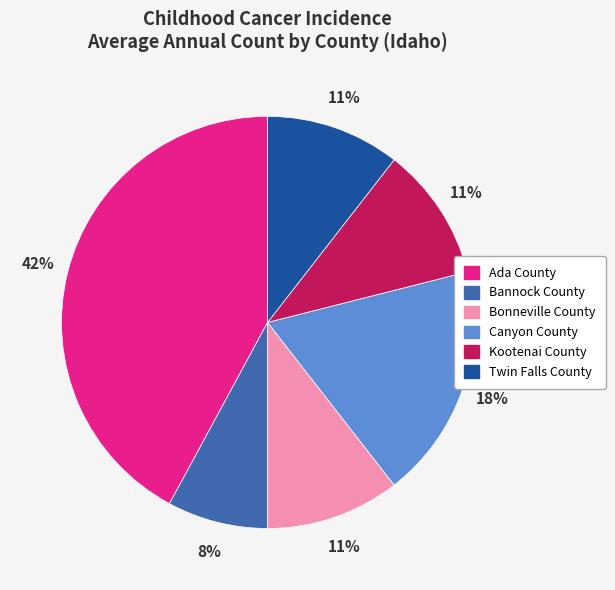

To the nearest percent, what is the difference between the largest and smallest slice percentages?

34%